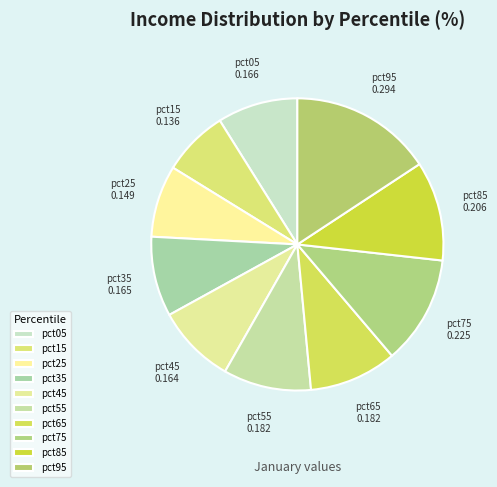

Is it true that pct75 is 19% of the pie?

False